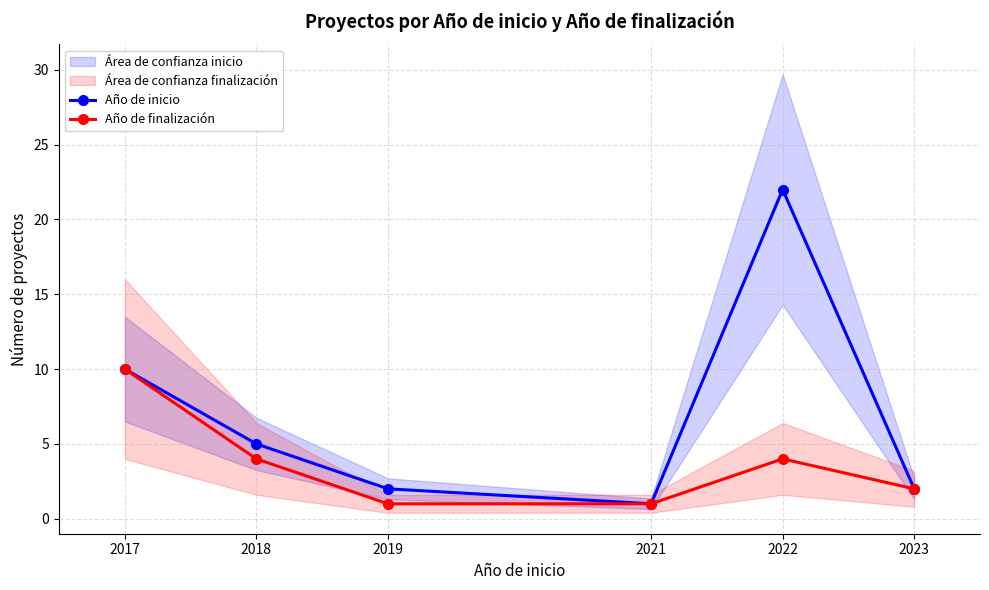

What is the approximate value of Año de inicio at 2023?

2